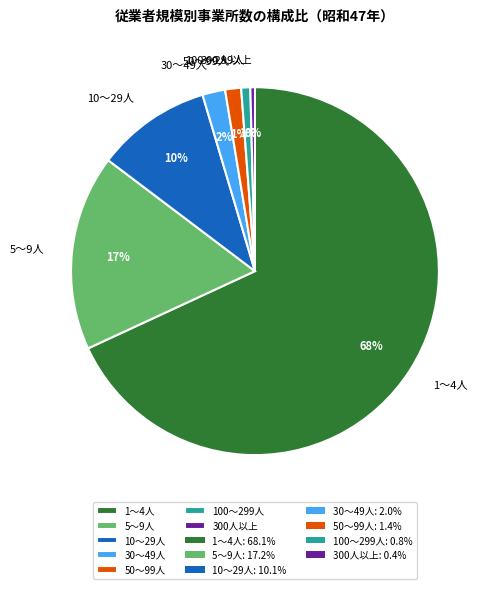

Do 10～29人 and 300人以上 together represent more than half of the pie?

No